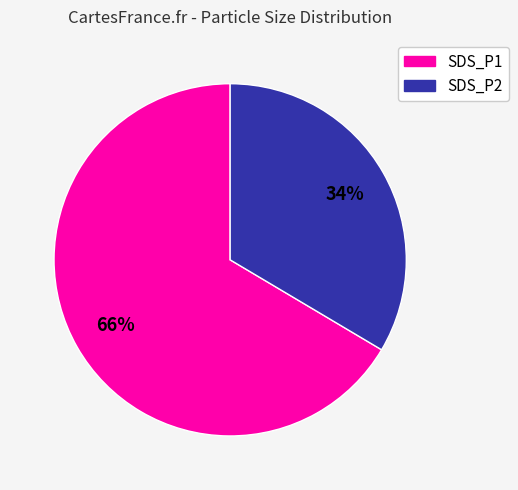

To the nearest percent, what percentage of the pie is SDS_P2?

33%